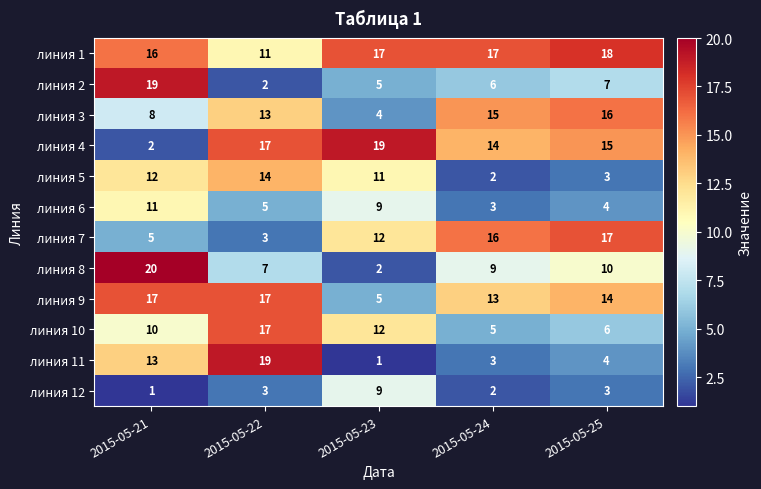

What value does the линия 9 series have at 2015-05-23, to the nearest 5?

5